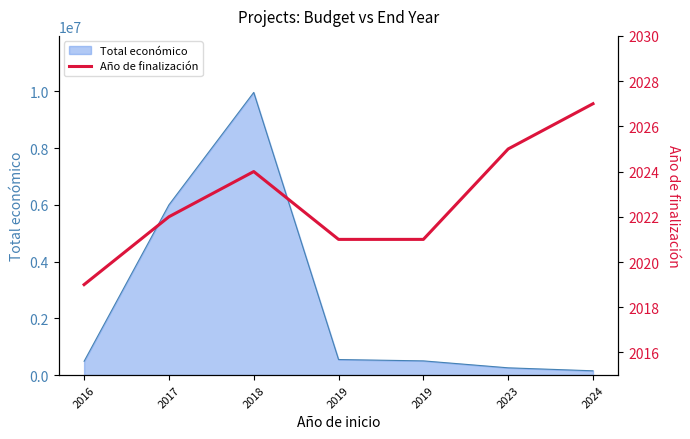

Reading left to right, extract all data points from this chart.

2016=2019	2017=2022	2018=2024	2019=2021	2019=2021	2023=2025	2024=2027